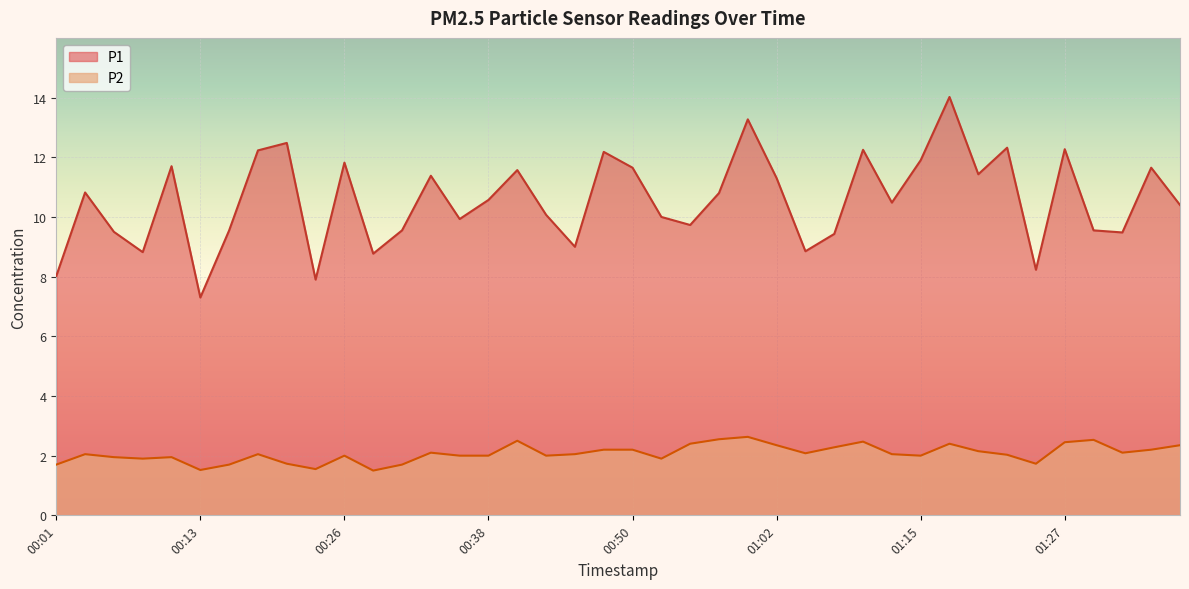

What is the difference between the P2 values at 01:12 and 00:58?

0.5